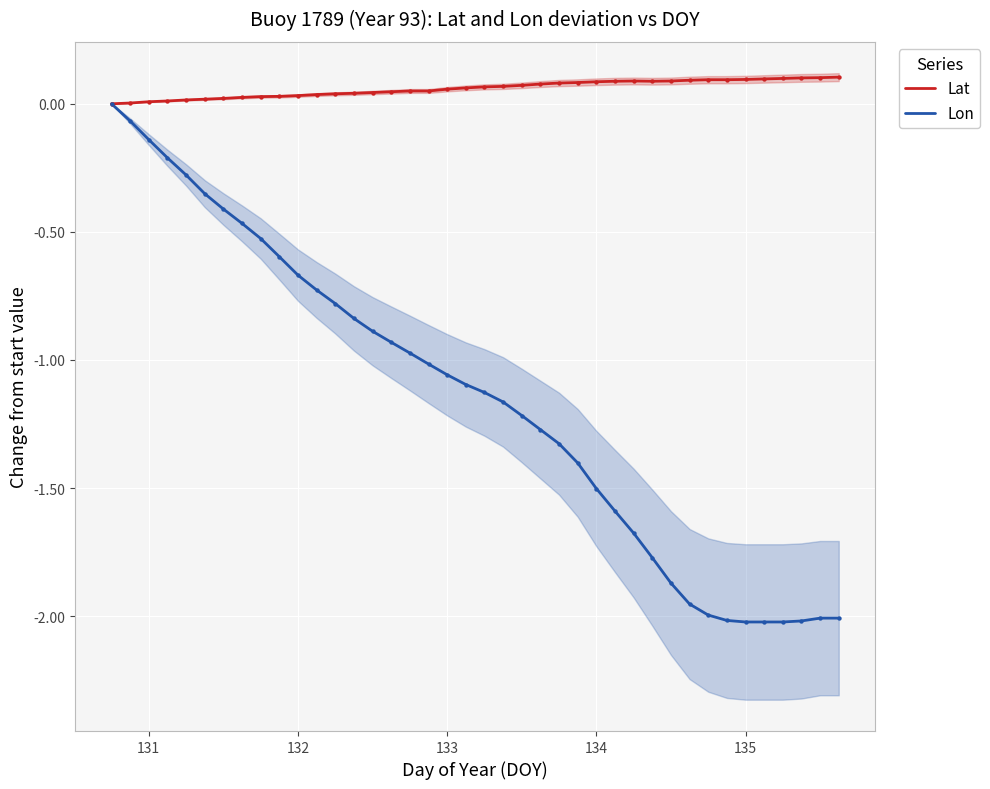

Is the value of Lon at 33 greater than the value of Lat at 23?

No